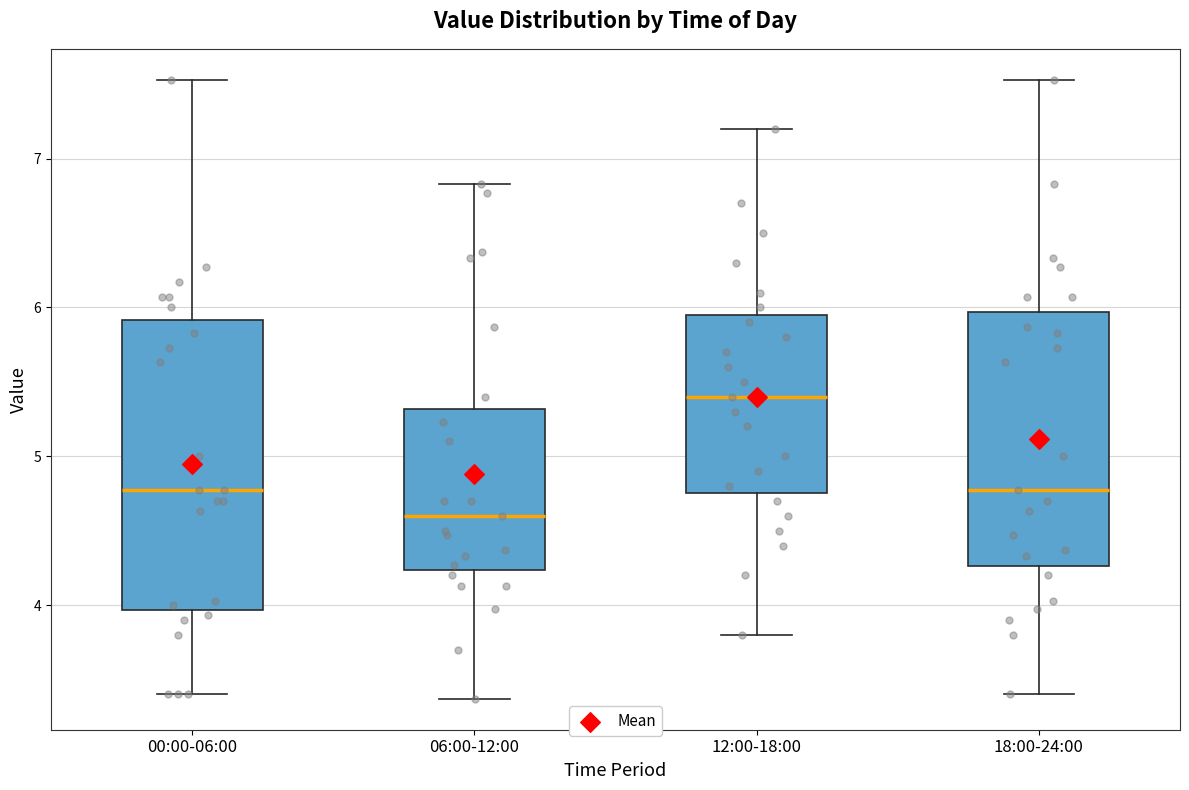

Reading left to right, transcribe this box plot: for each box, give where its median line is, the range the box spans, and where its two whiskers end, as read against the y-axis. The values are not printed on the chart, so give them approximately, as read against the axis.

00:00-06:00: median 4.8, box 4.0 to 5.9, whiskers 3.4 to 7.5
06:00-12:00: median 4.6, box 4.2 to 5.3, whiskers 3.4 to 6.8
12:00-18:00: median 5.4, box 4.8 to 6.0, whiskers 3.8 to 7.2
18:00-24:00: median 4.8, box 4.3 to 6.0, whiskers 3.4 to 7.5